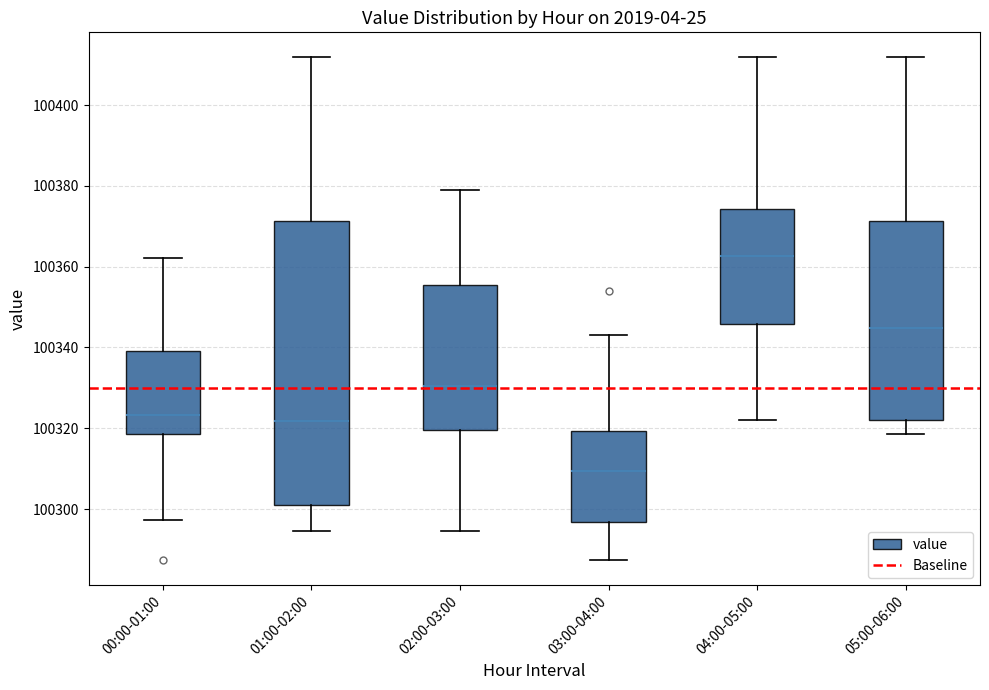

Where does the upper whisker of the box for 05:00-06:00 end on the y-axis? The values are not printed on the chart, so give them approximately, as read against the axis.

100412